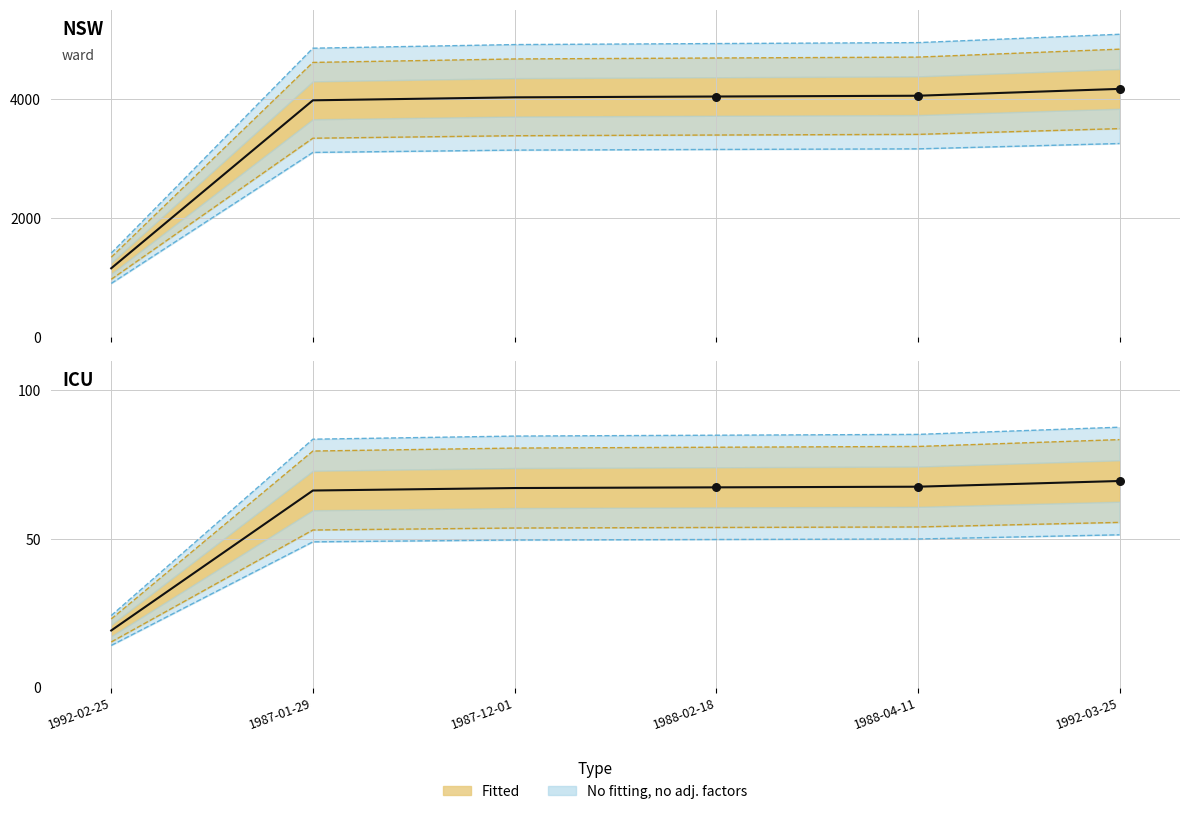

Which has a higher value, 1992-03-25 or 1987-12-01?

1992-03-25